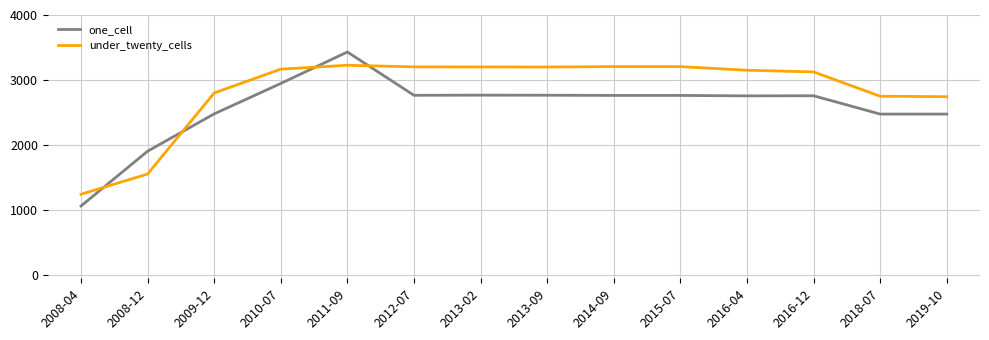

At how many categories does at least one series exceed 1456?

13